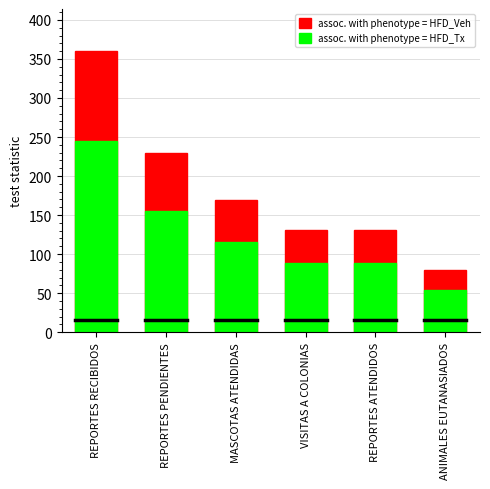

How many data points in assoc. with phenotype = HFD_Veh are less than 169?

3